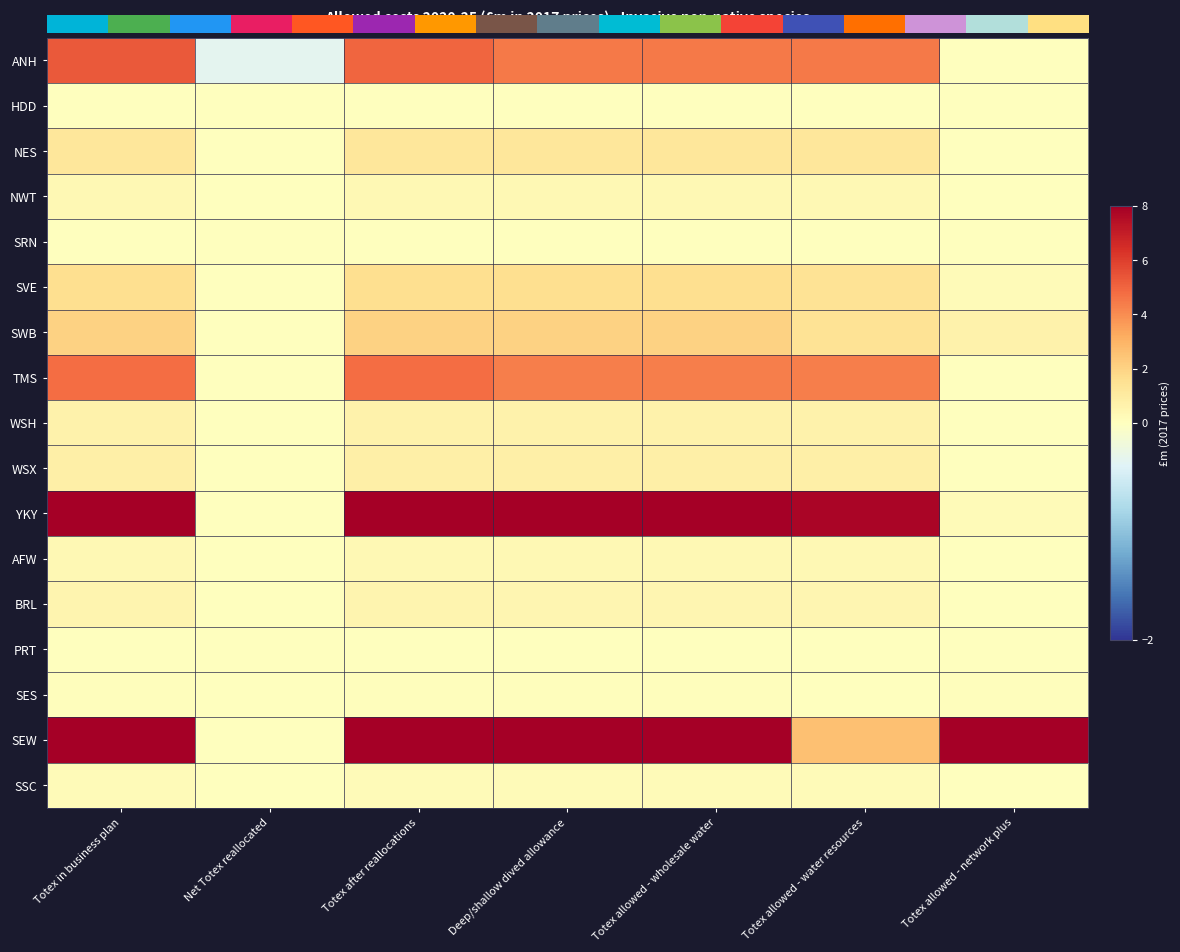

At how many categories does at least one series exceed 10?

5